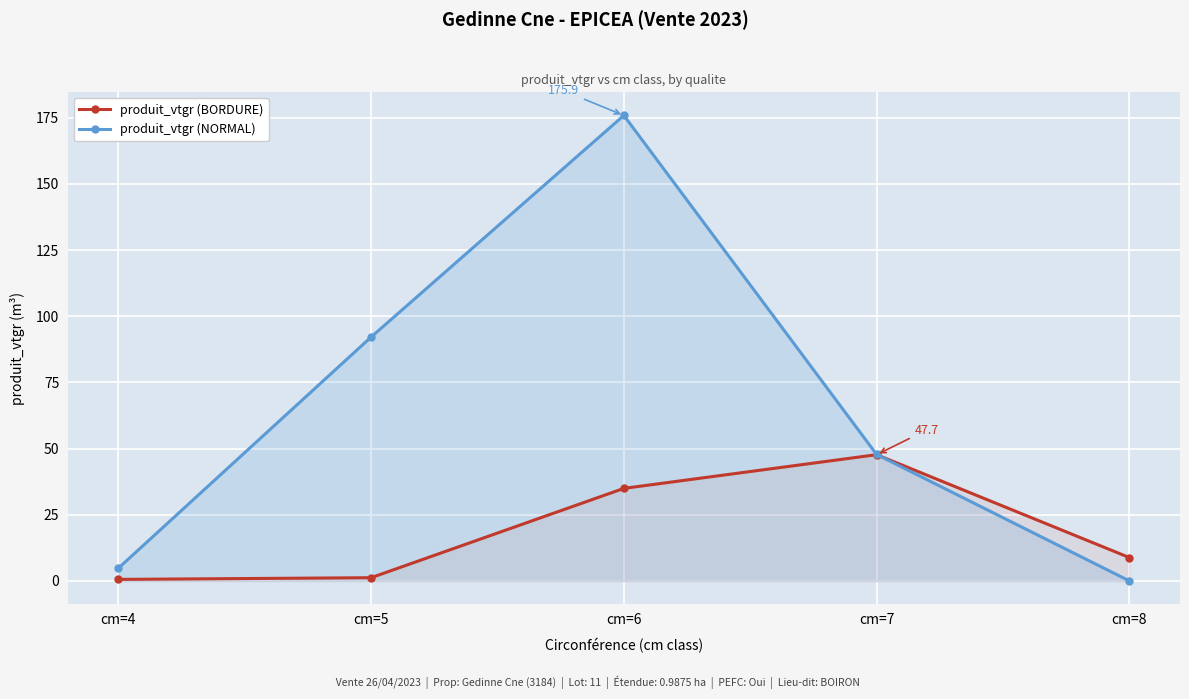

How many categories are shown in the chart?

5